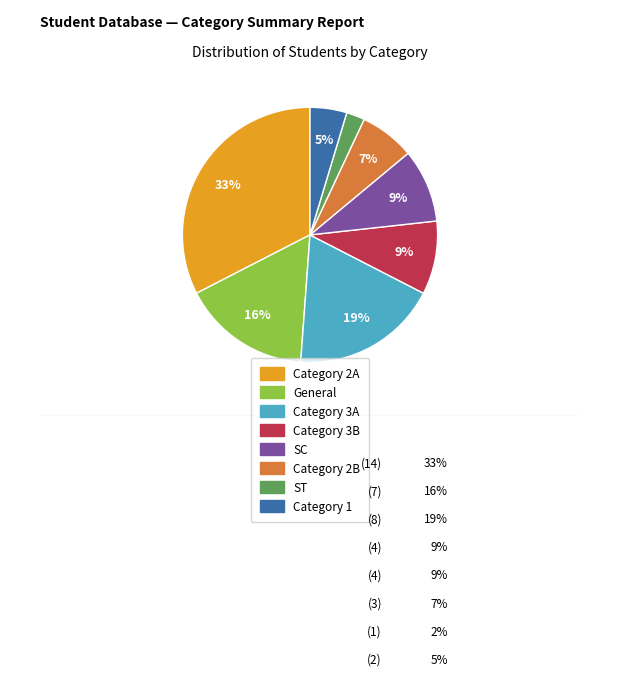

To the nearest percent, what portion does SC represent?

9%